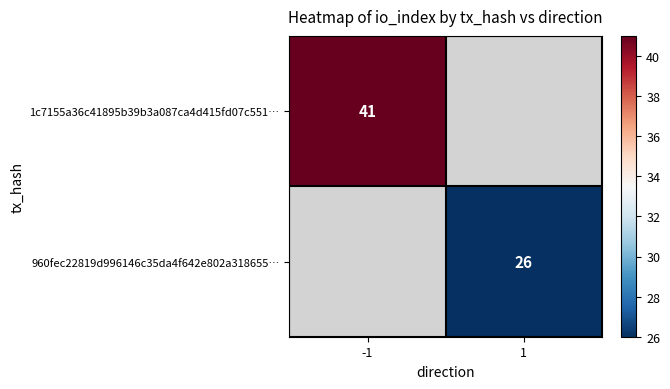

What is the greatest value displayed?

41.0